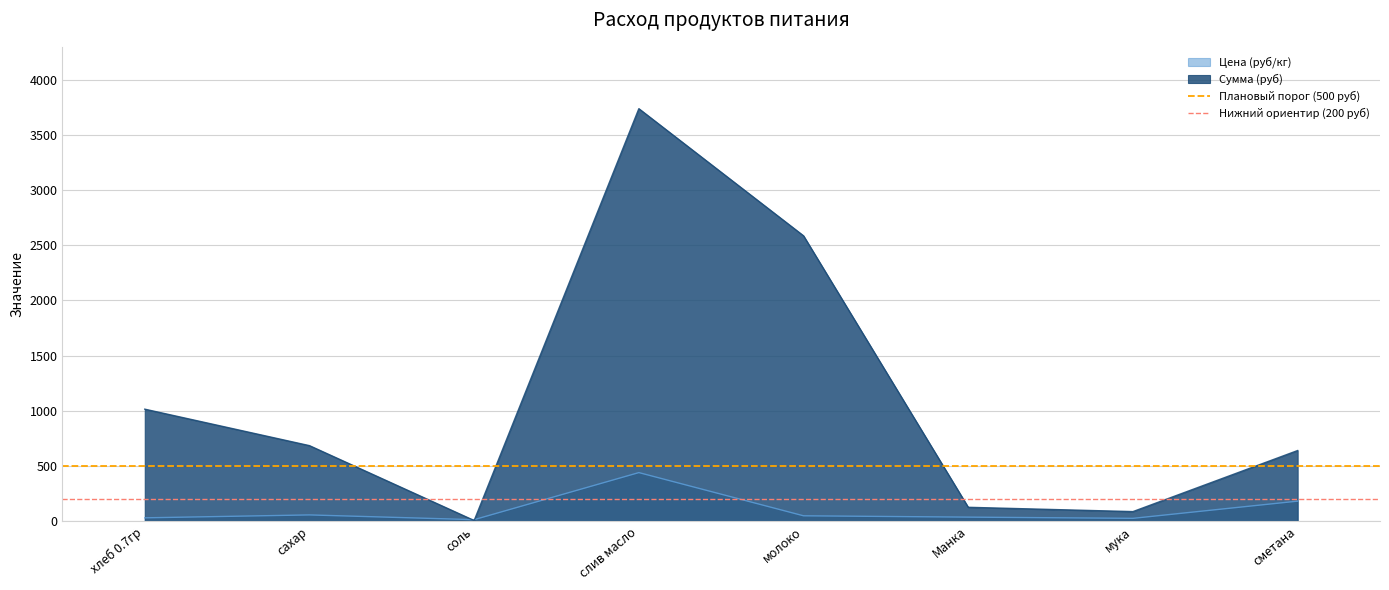

True or false: Сумма (руб) has a value of 124.2 at Манка.

True